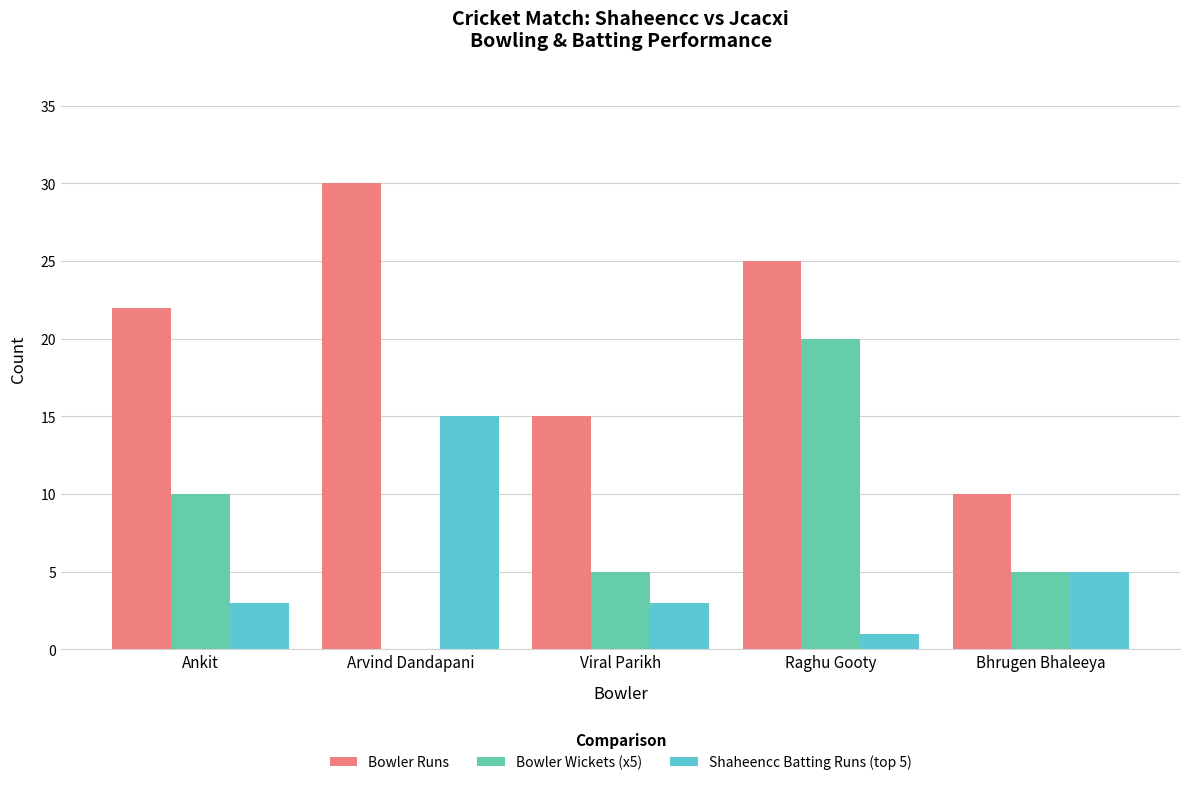

What is the average value of the Shaheencc Batting Runs (top 5) series?

5